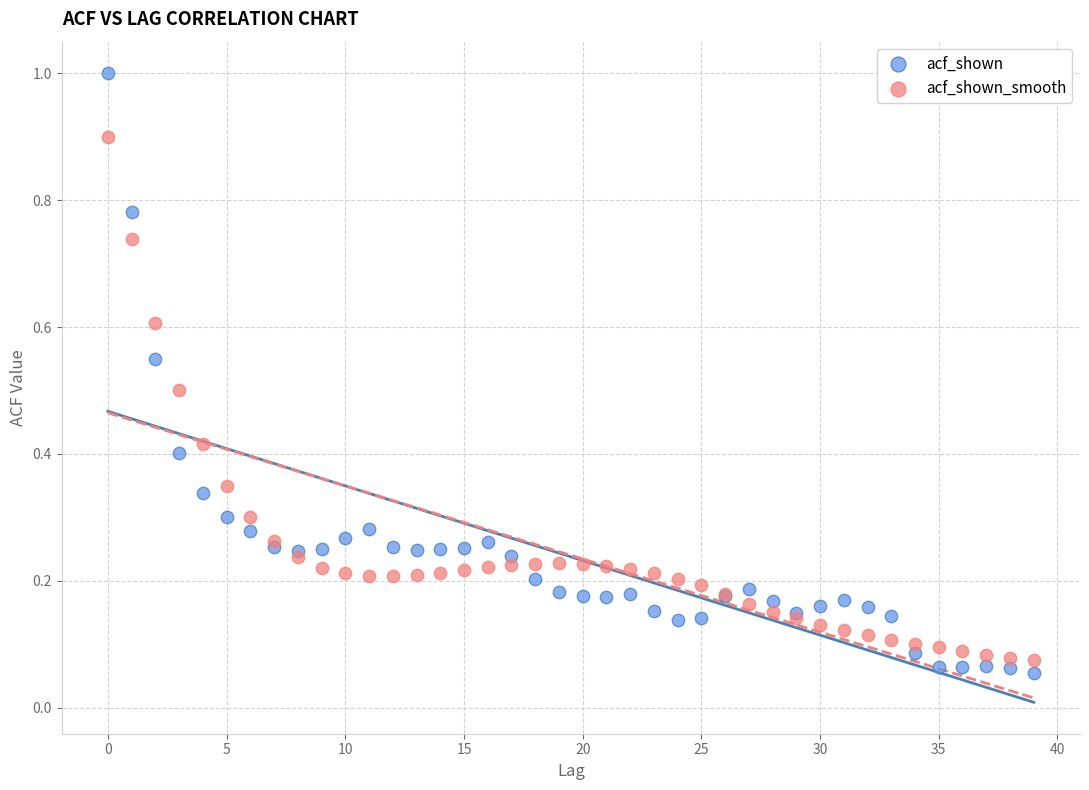

Which series contains the highest Y value?

acf_shown